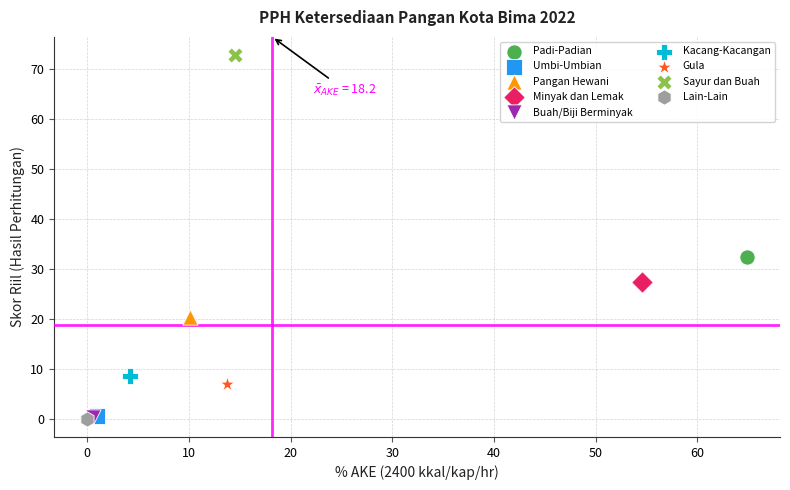

What are all the series names shown in the legend?

Padi-Padian, Umbi-Umbian, Pangan Hewani, Minyak dan Lemak, Buah/Biji Berminyak, Kacang-Kacangan, Gula, Sayur dan Buah, Lain-Lain